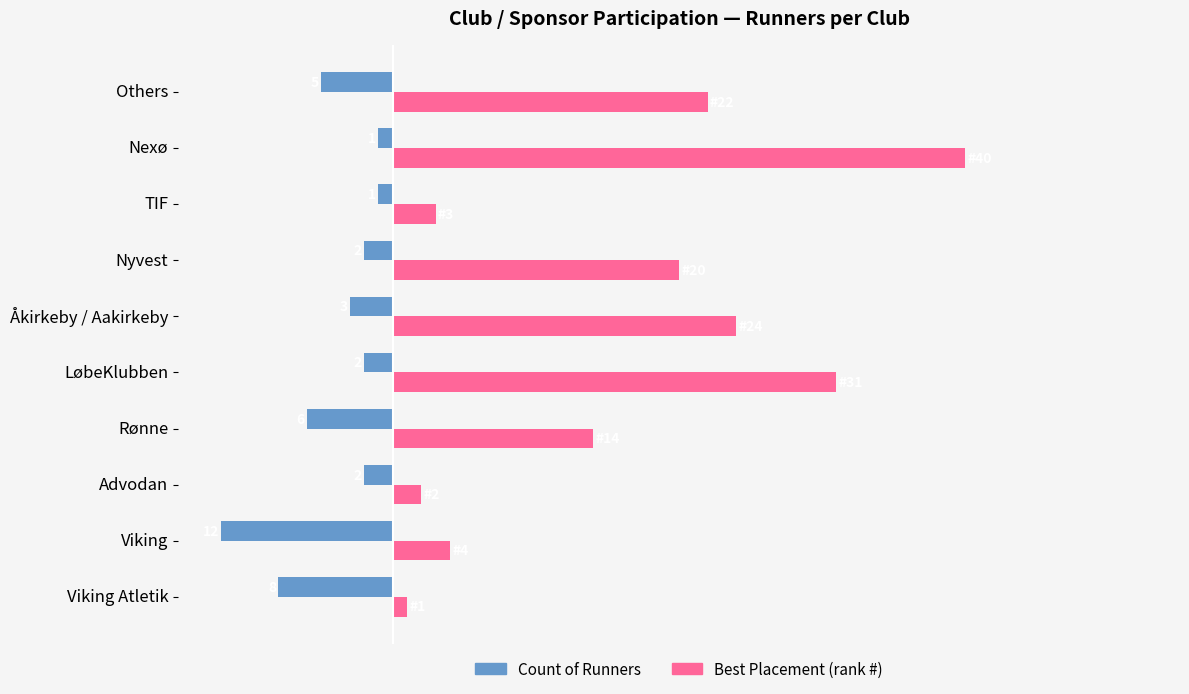

List the series in order of their overall mean, lowest first.

Count of Runners, Best Placement (rank #)